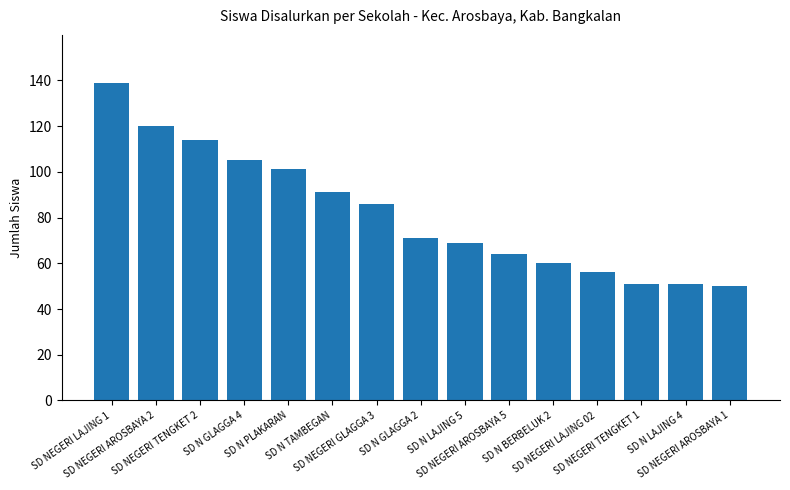

True or false: the data shows 51 at SD NEGERI TENGKET 1.

True